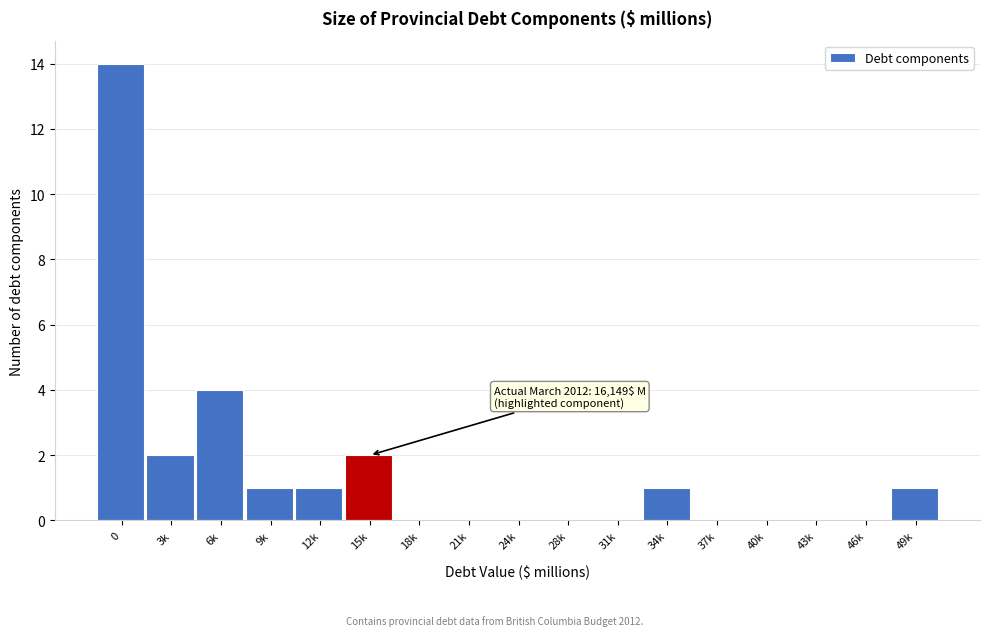

Reading left to right, list all the values displayed in this chart.

0=14	3k=2	6k=4	9k=1	12k=1	15k=2	18k=0	21k=0	24k=0	28k=0	31k=0	34k=1	37k=0	40k=0	43k=0	46k=0	49k=1